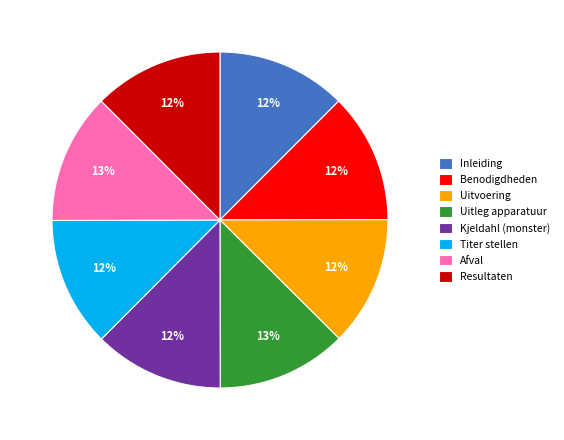

What percentage is the Resultaten slice, to the nearest percent?

12%